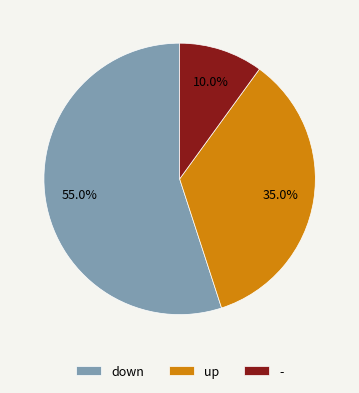

Which has a higher value, up or down?

down